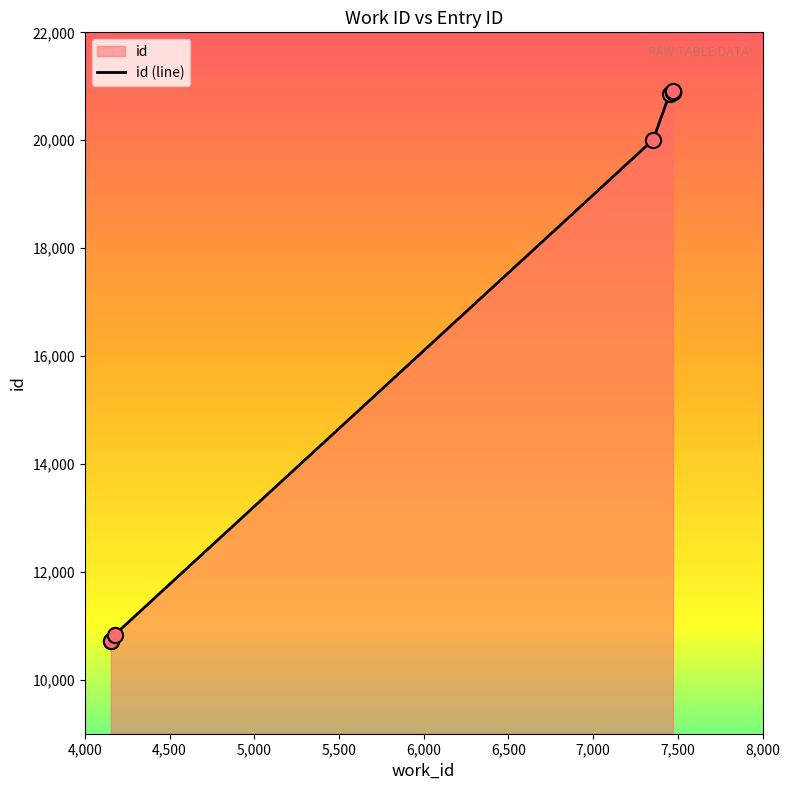

What is the change in value from 4175 to 7354?

+9176